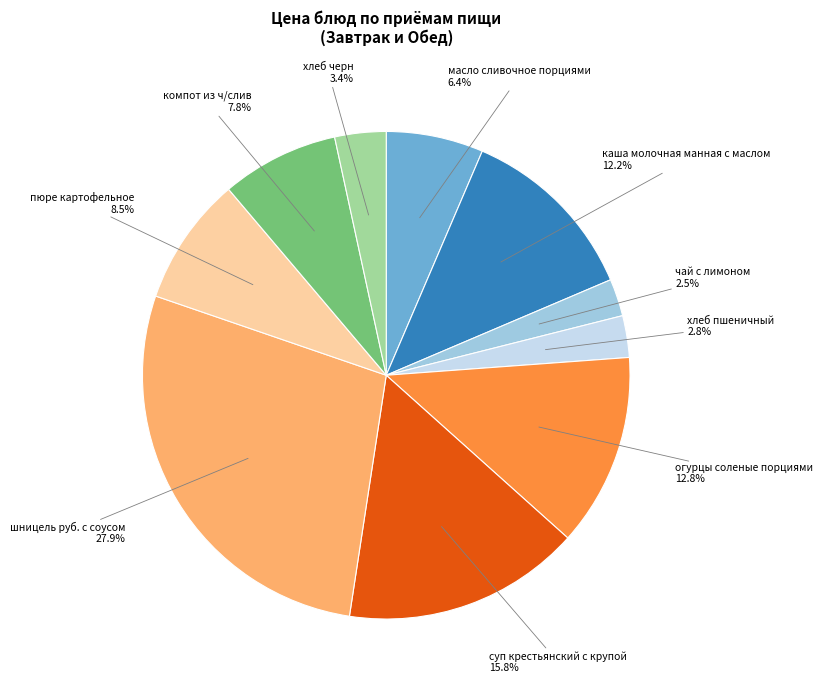

What is the largest slice in the pie chart?

шницель руб. с соусом